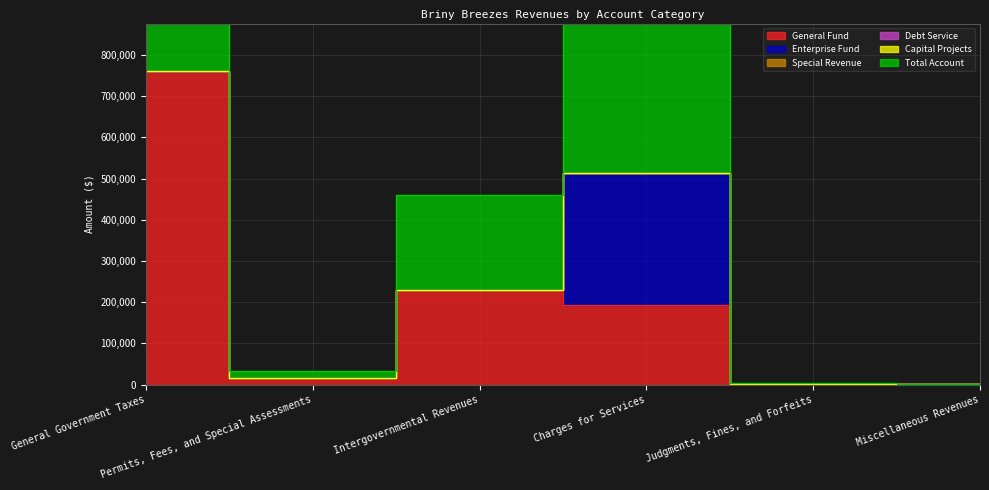

Where is the first local minimum for Total Account?

Permits, Fees, and Special Assessments